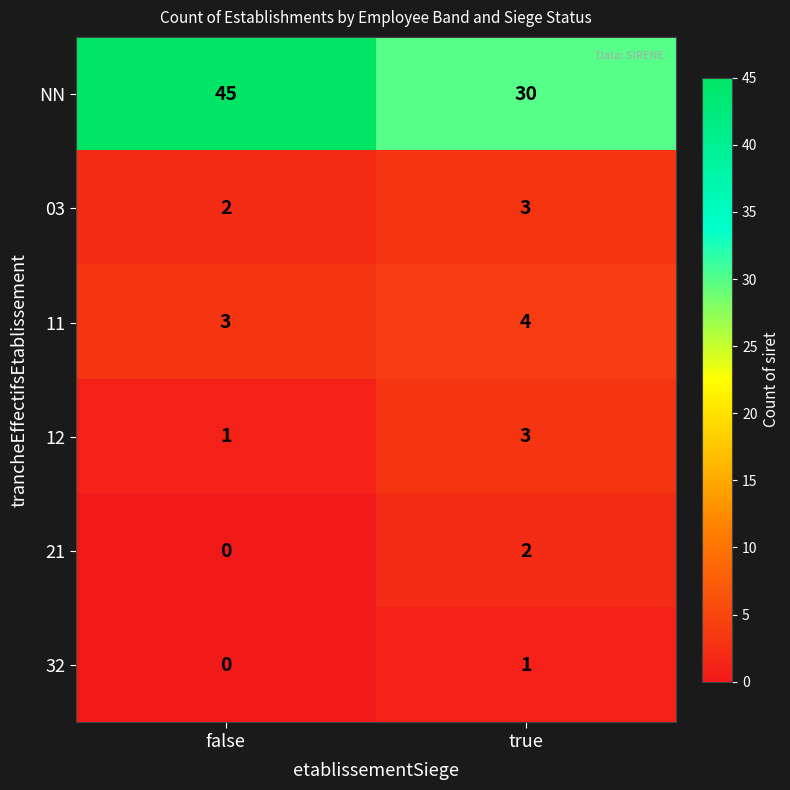

Reading left to right, extract all data points from this chart.

NN: 45	30
03: 2	3
11: 3	4
12: 1	3
21: 0	2
32: 0	1